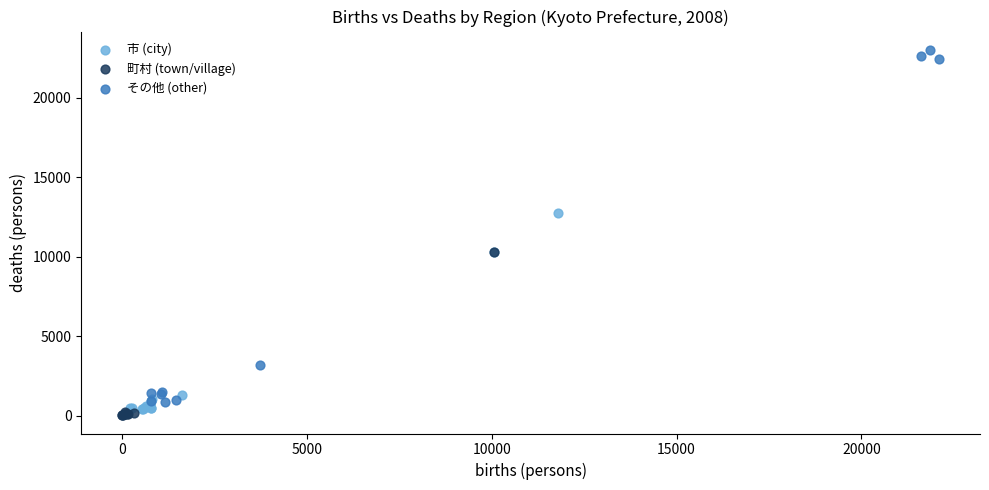

Which series reaches the maximum Y coordinate?

その他 (other)